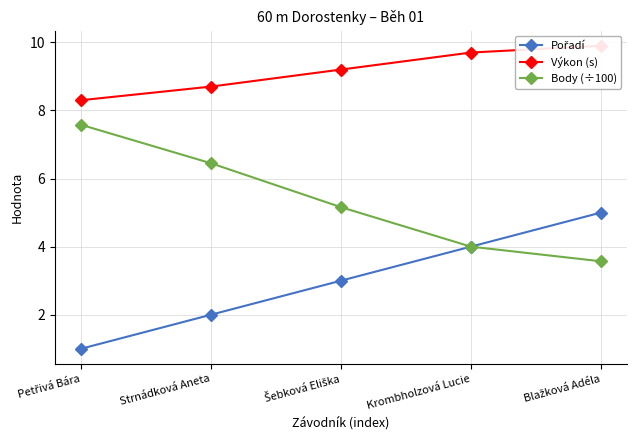

What is the total value across all series at Šebková Eliška?

17.4